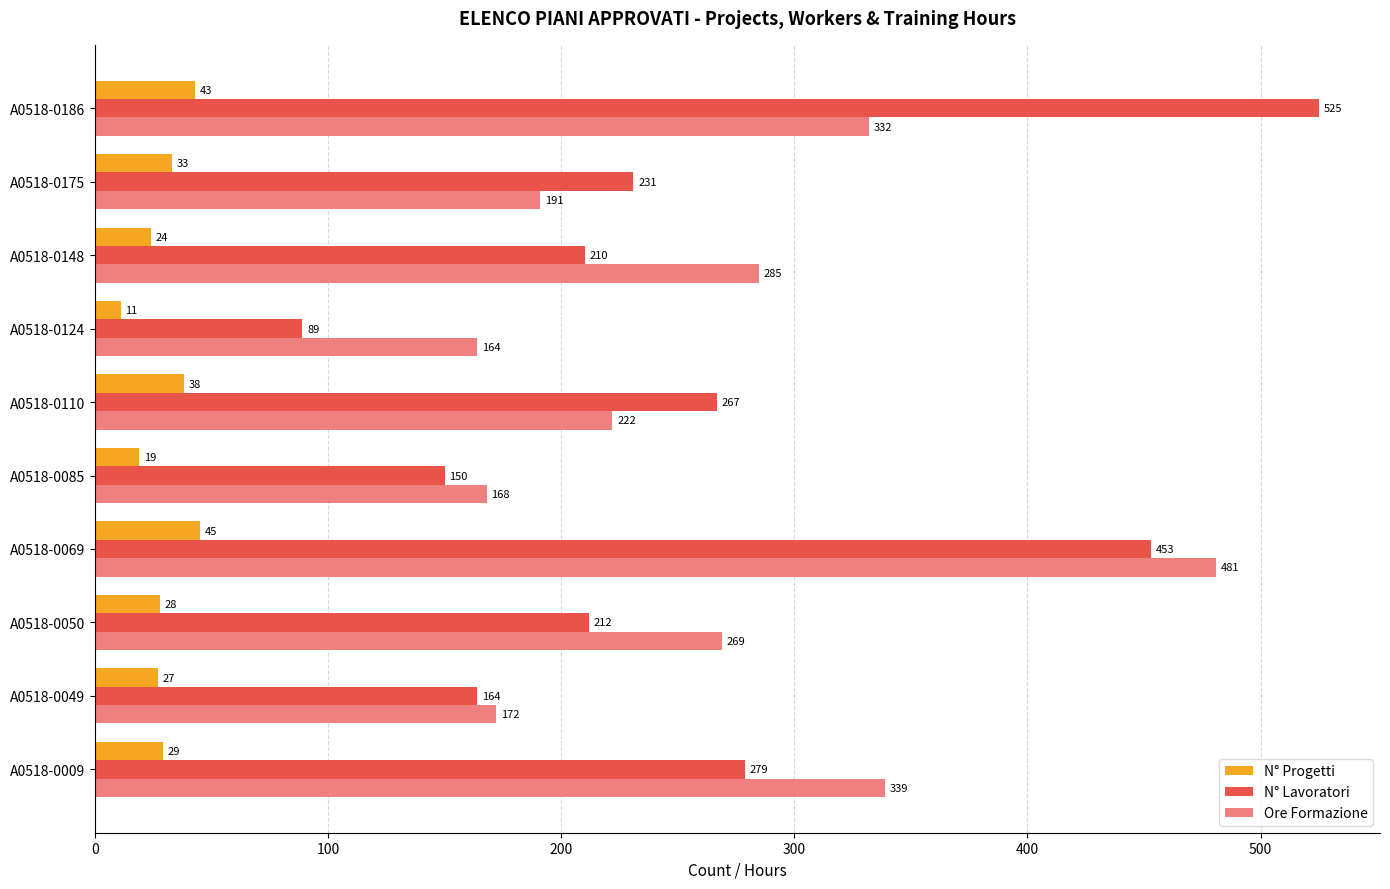

True or false: Ore Formazione has a value of 404 at A0518-0050.

False